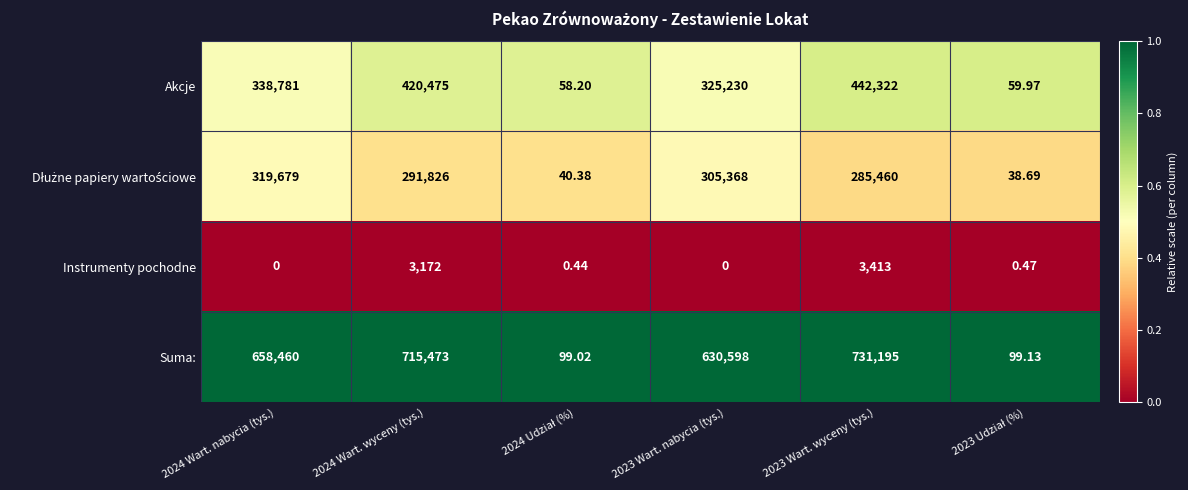

Which series changed the most between 2024 Wart. wyceny (tys.) and 2023 Wart. nabycia (tys.)?

Akcje